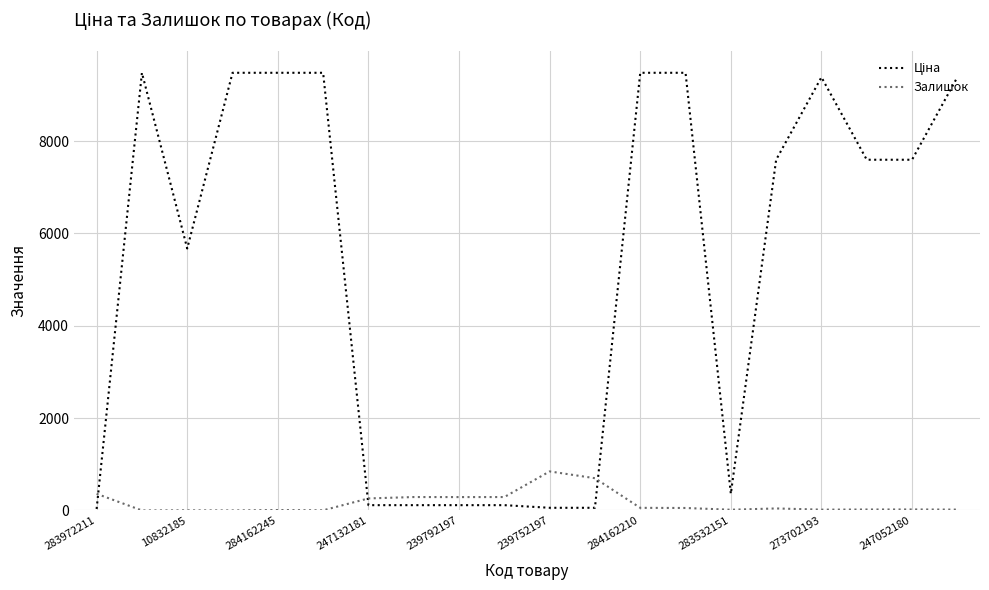

What is the maximum value shown in the chart?

9480.1